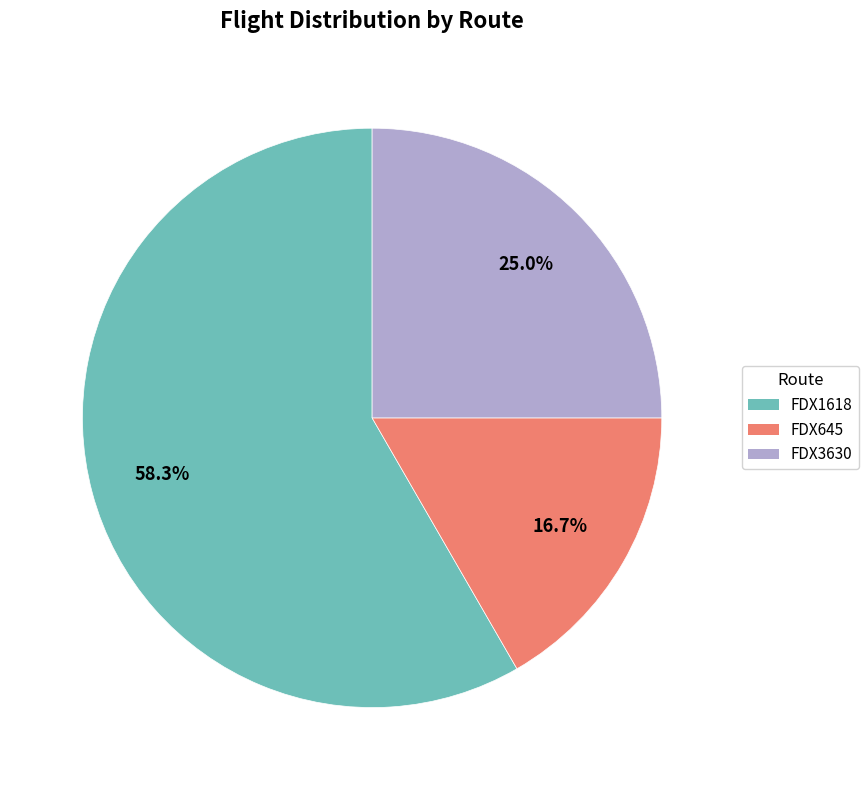

True or false: FDX3630 accounts for 25% of the total.

True